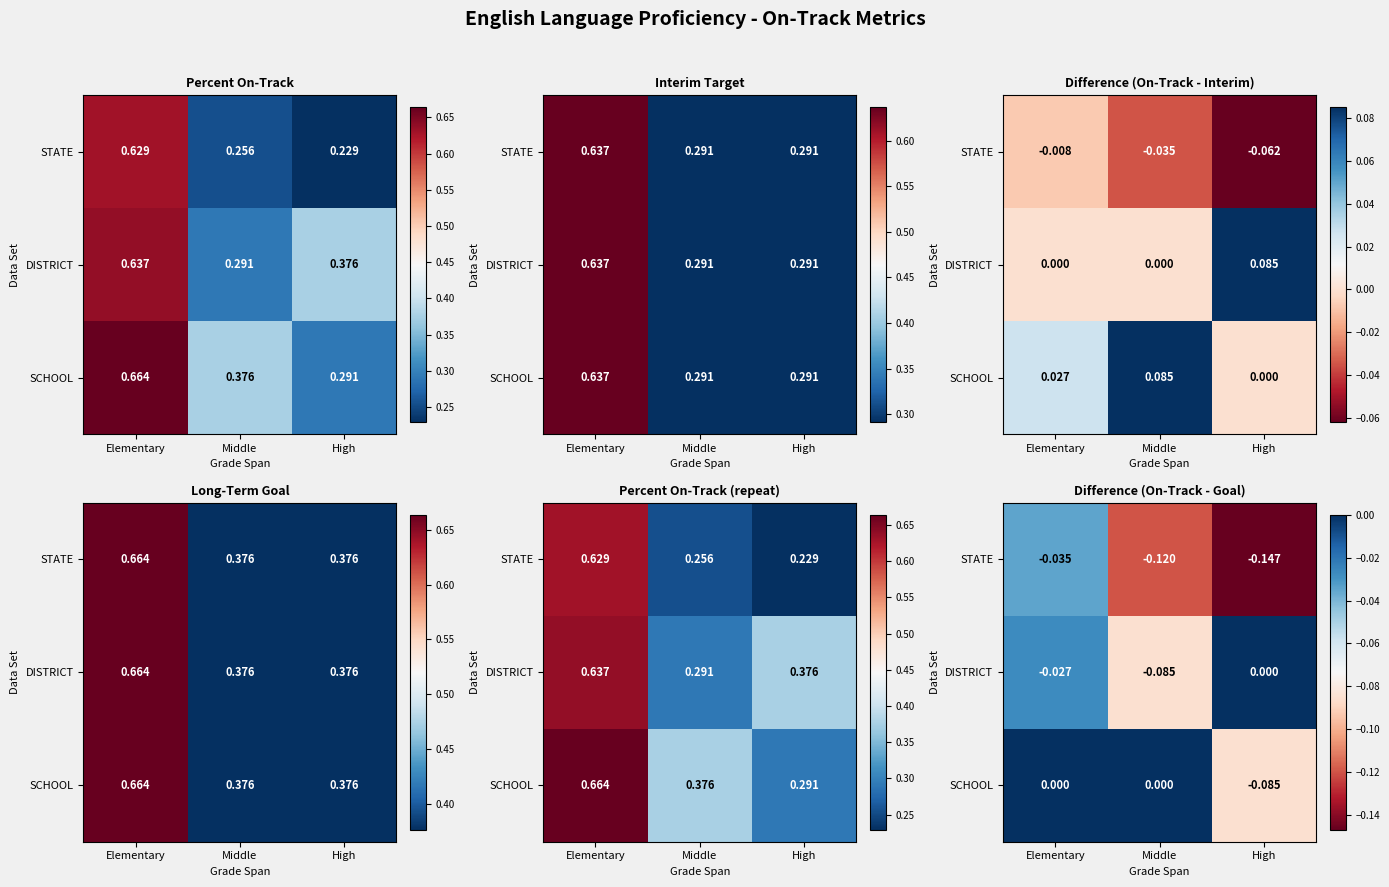

True or false: STATE has a value of -0.0 at High.

False